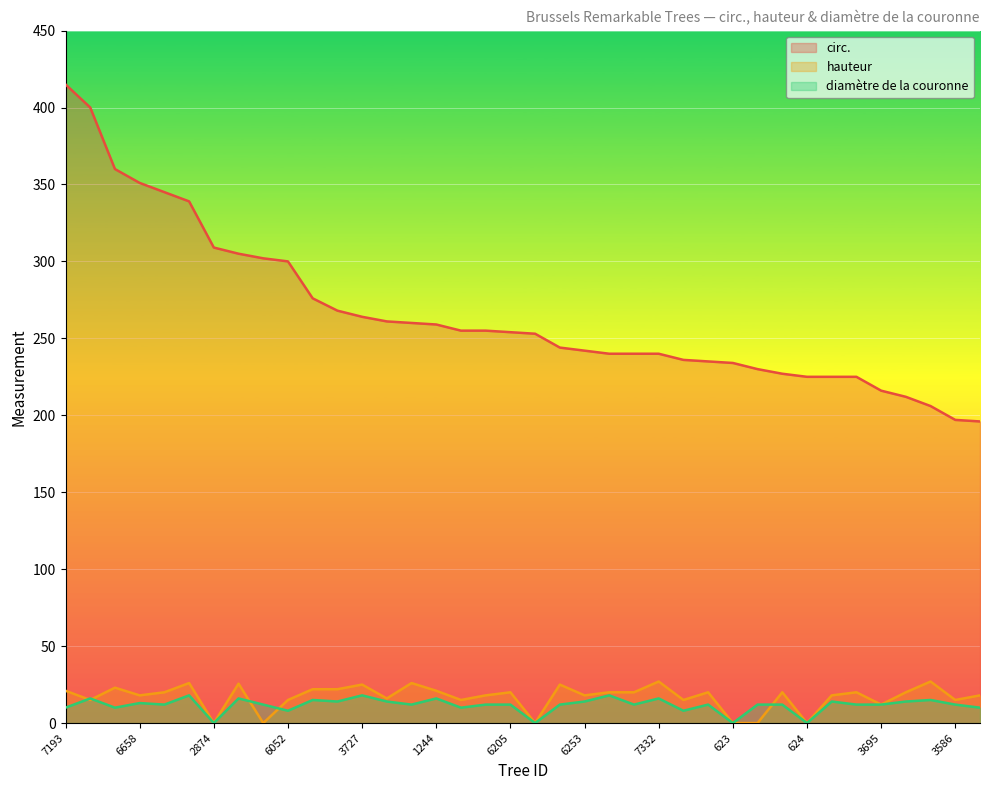

Which has a higher value, 6265 or 6293?

6293